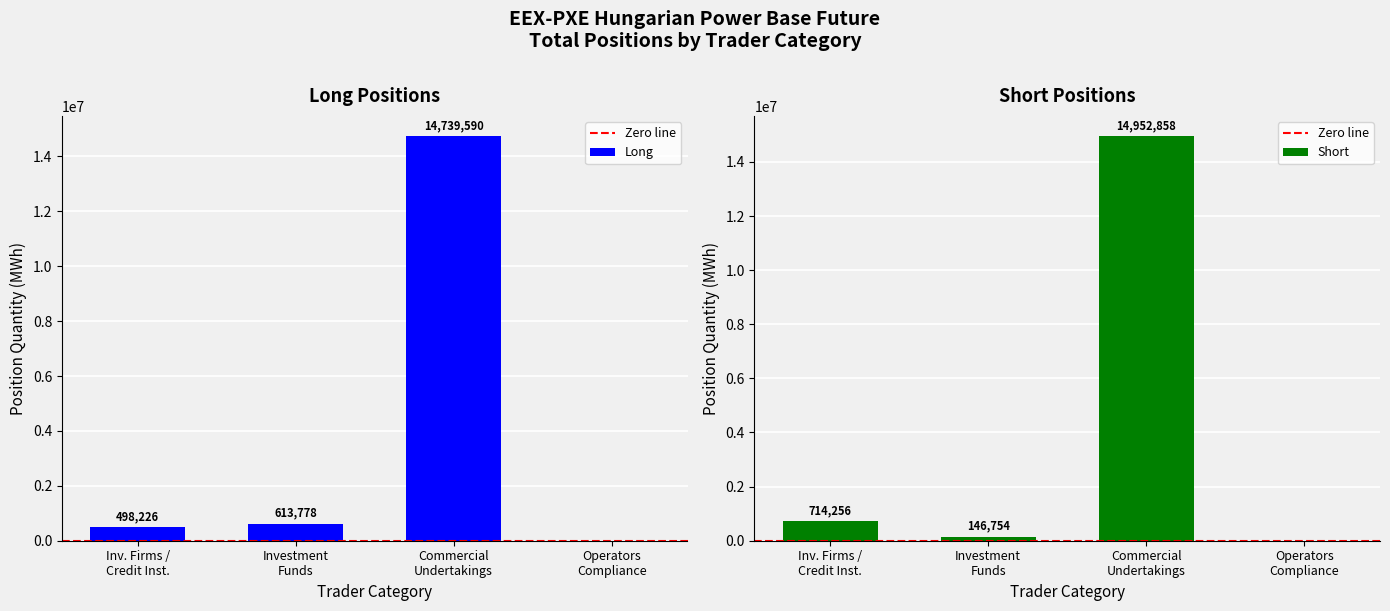

What is the label of the 4th bar from the right?

Inv. Firms / Credit Inst.